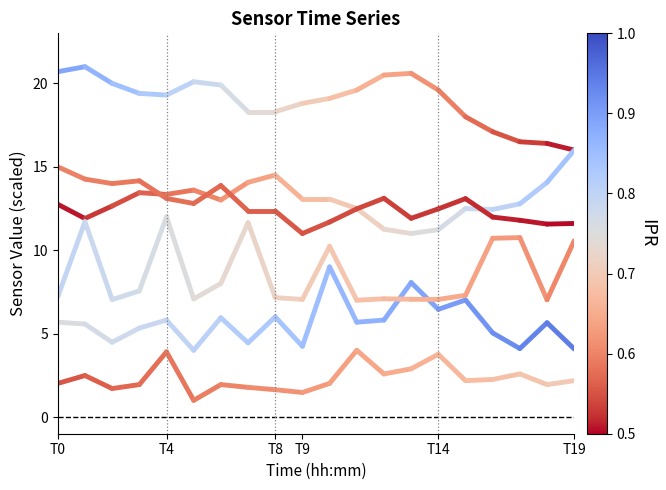

What is the sum of all BME280_pressure_norm values?

29.3